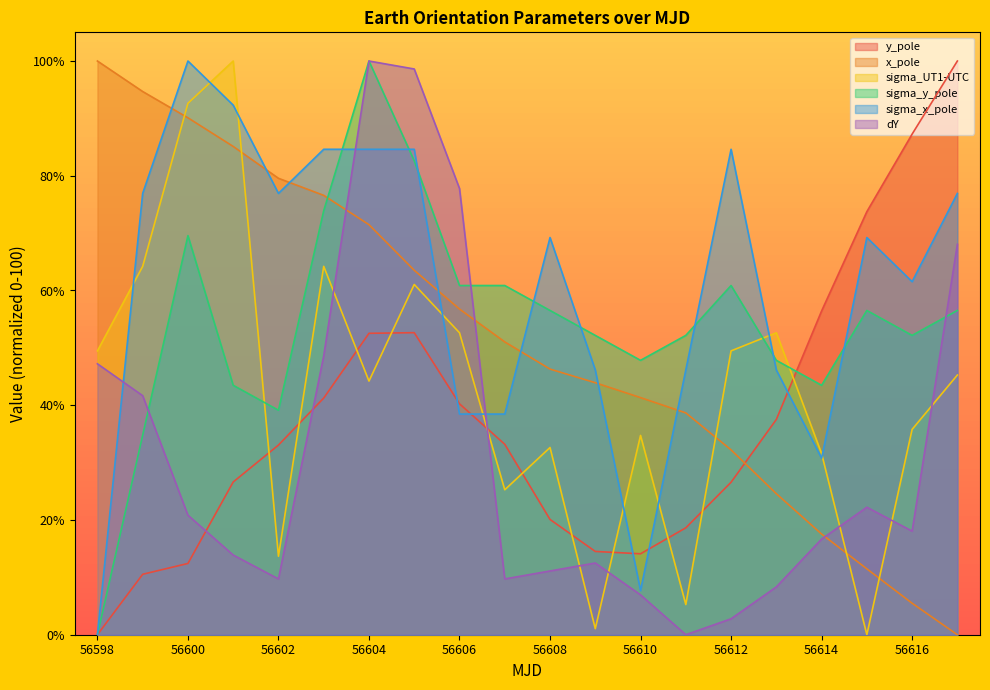

What is the maximum value for x_pole?

100.0